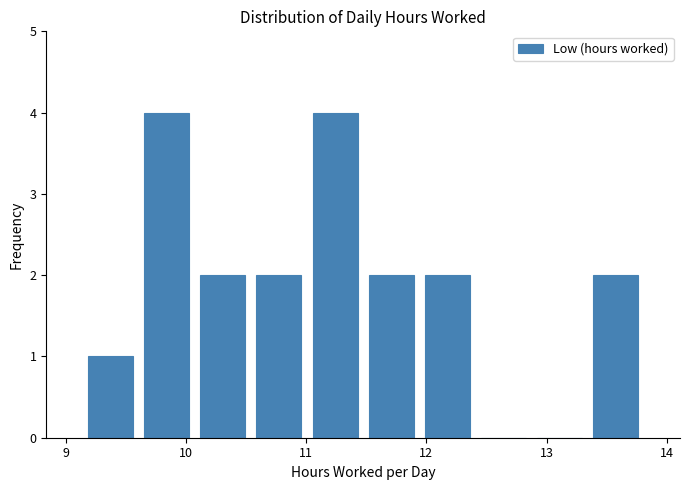

Reading left to right, transcribe this chart: for each bar, give the range it covers on the x-axis and its height. Neither the bar edges nor the heights are printed on the chart, so give them approximately, as read against the axes.

9.1 to 9.6: 1
9.6 to 10.1: 4
10.1 to 10.5: 2
10.5 to 11.0: 2
11.0 to 11.5: 4
11.5 to 11.9: 2
11.9 to 12.4: 2
12.4 to 12.9: 0
12.9 to 13.3: 0
13.3 to 13.8: 2